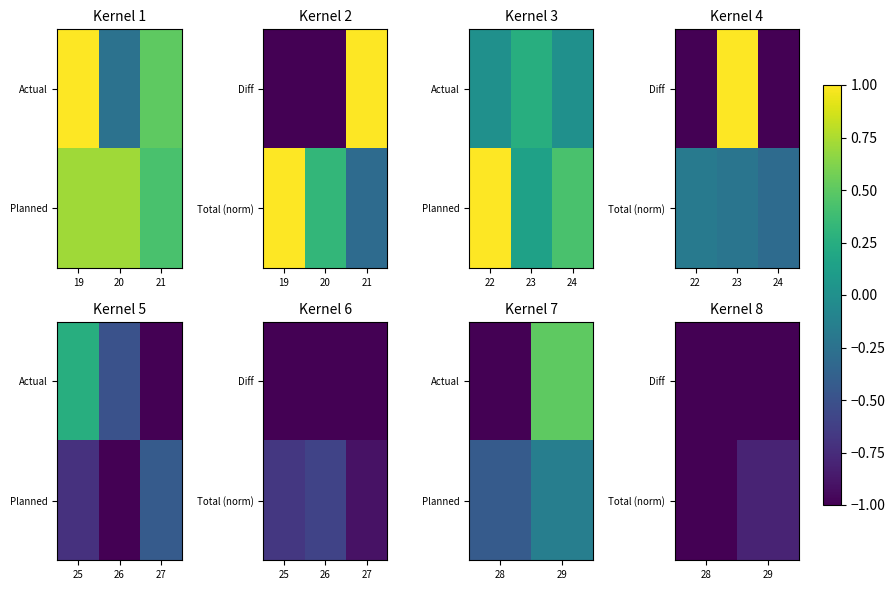

Between 28 and 29, which series saw the biggest shift?

Total (norm)